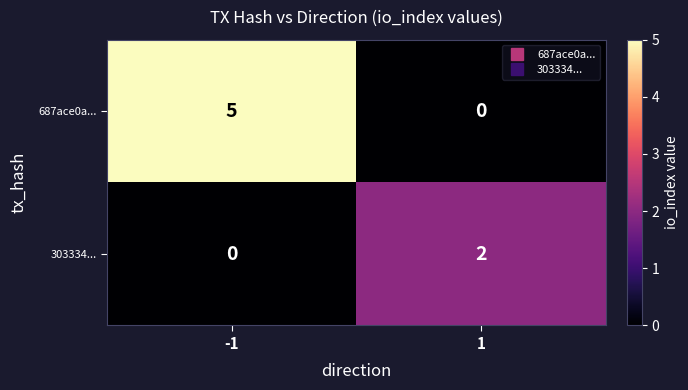

The value of 303334... at -1 is -1. True or false?

False